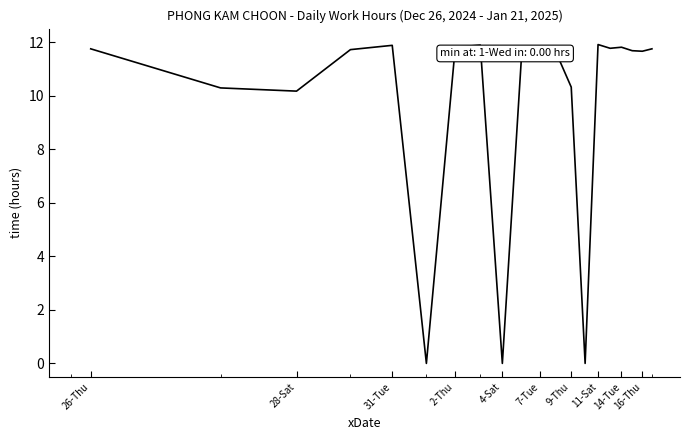

What is the greatest value displayed?

11.9